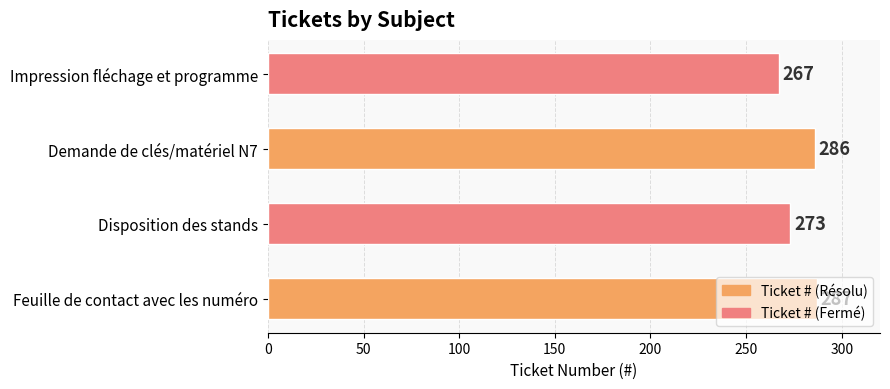

What is the change in value from Feuille de contact avec les numéro to Disposition des stands?

-14